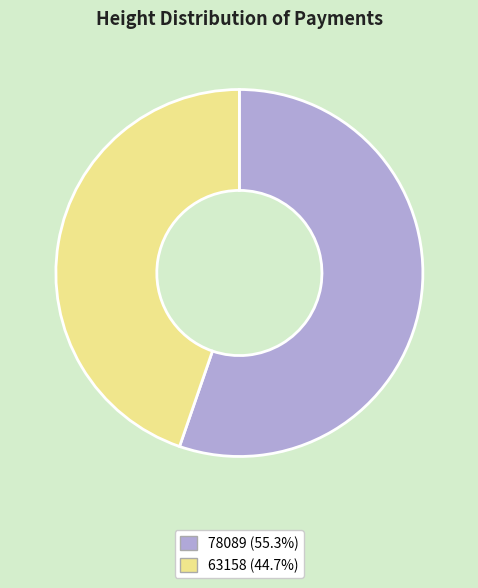

Which has a higher value, 63158 or 78089?

78089